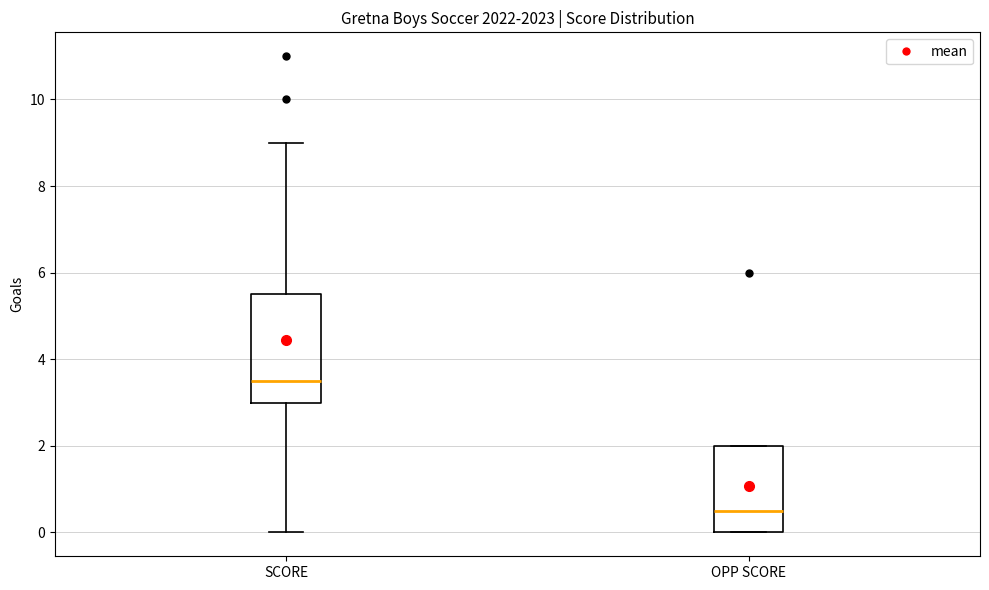

Which box's median line is the highest?

SCORE